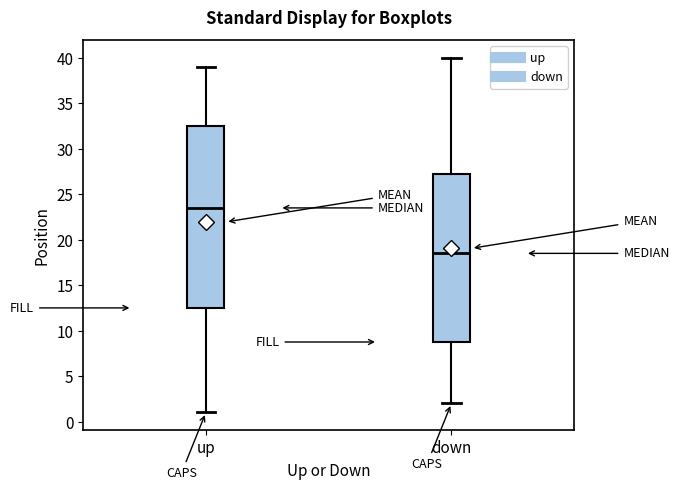

Reading left to right, read every box against the y-axis: the position of its median line, the range the box covers, and the ends of its whiskers. The values are not printed on the chart, so give them approximately, as read against the axis.

up: median 23.5, box 12.5 to 32.5, whiskers 1.0 to 39.0
down: median 18.5, box 9.0 to 27.5, whiskers 2.0 to 40.0